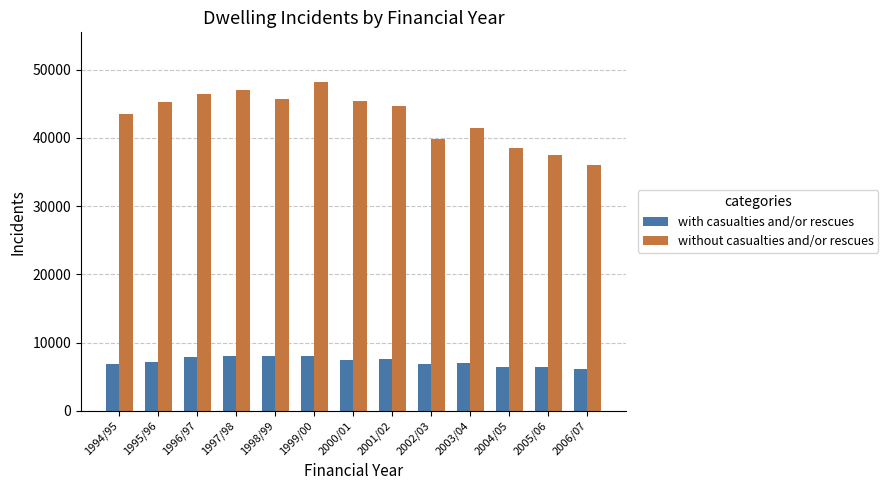

What is the value of the with casualties and/or rescues bar at the 6th from the left?

8078